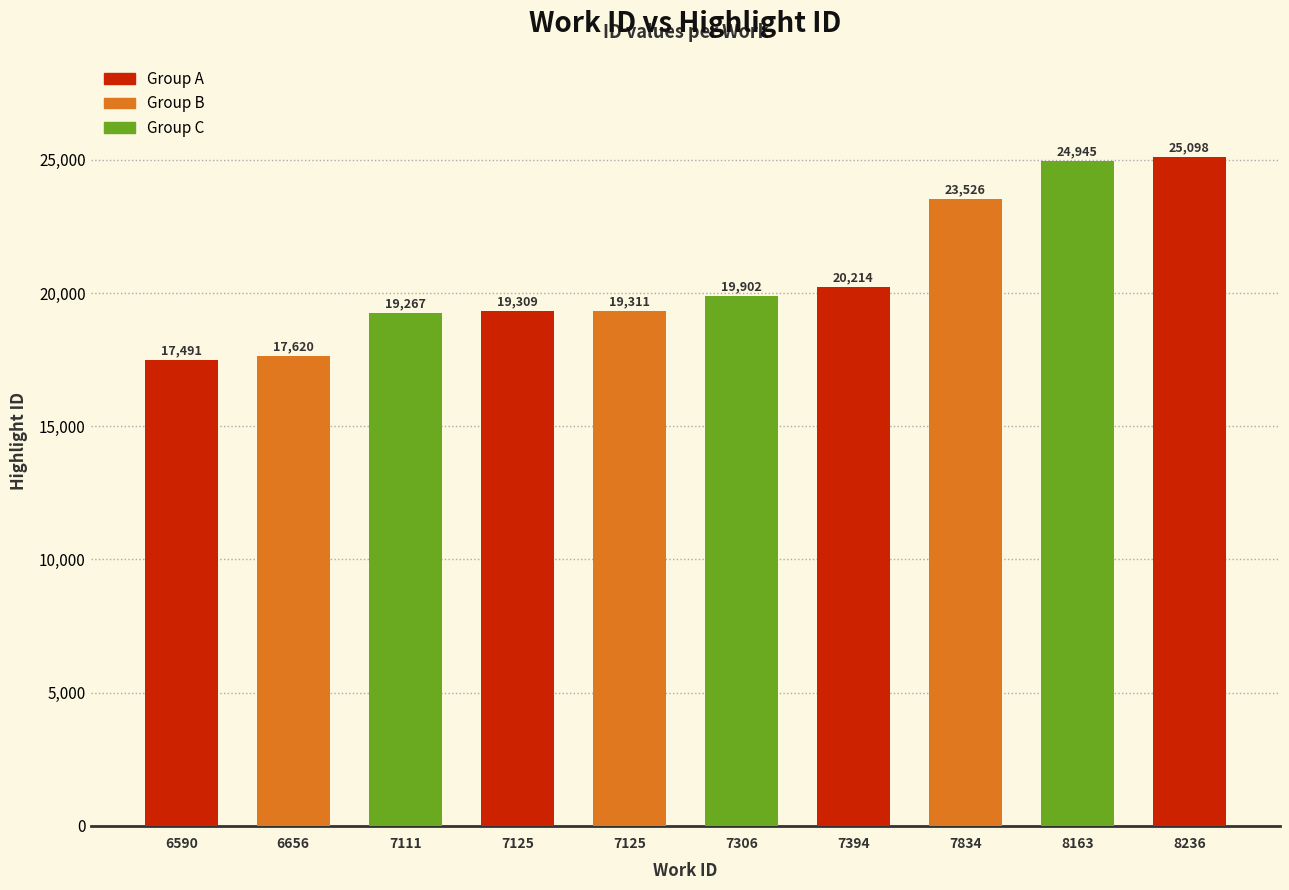

True or false: the data shows 33664 at 7111.

False